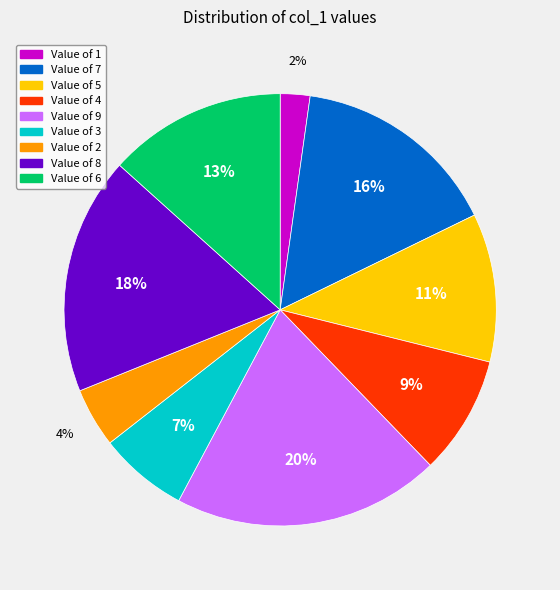

To the nearest percent, what is the average slice percentage?

11%